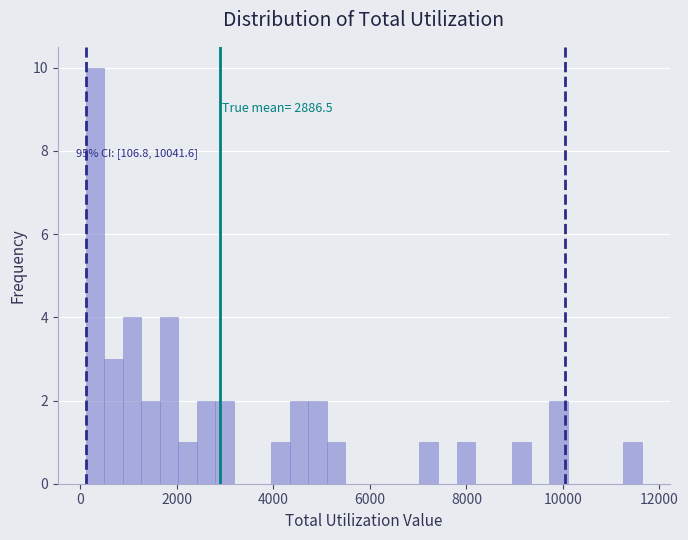

Around what value on the x-axis is the tallest bar? Give the approximate position of its centre, as read against the axis.

200